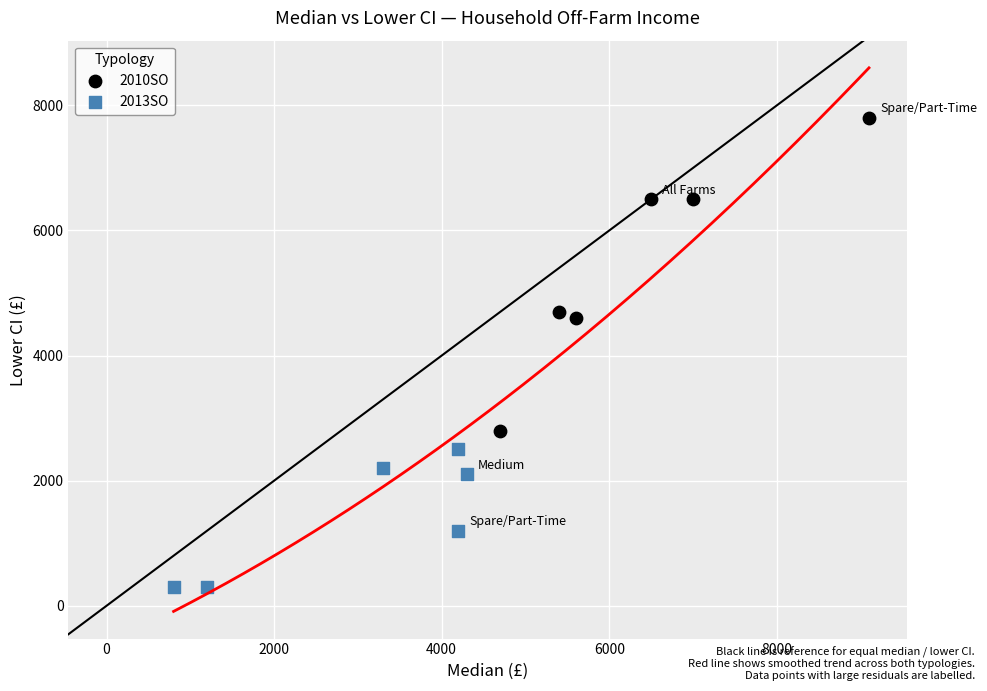

Which series reaches the maximum Y coordinate?

2010SO